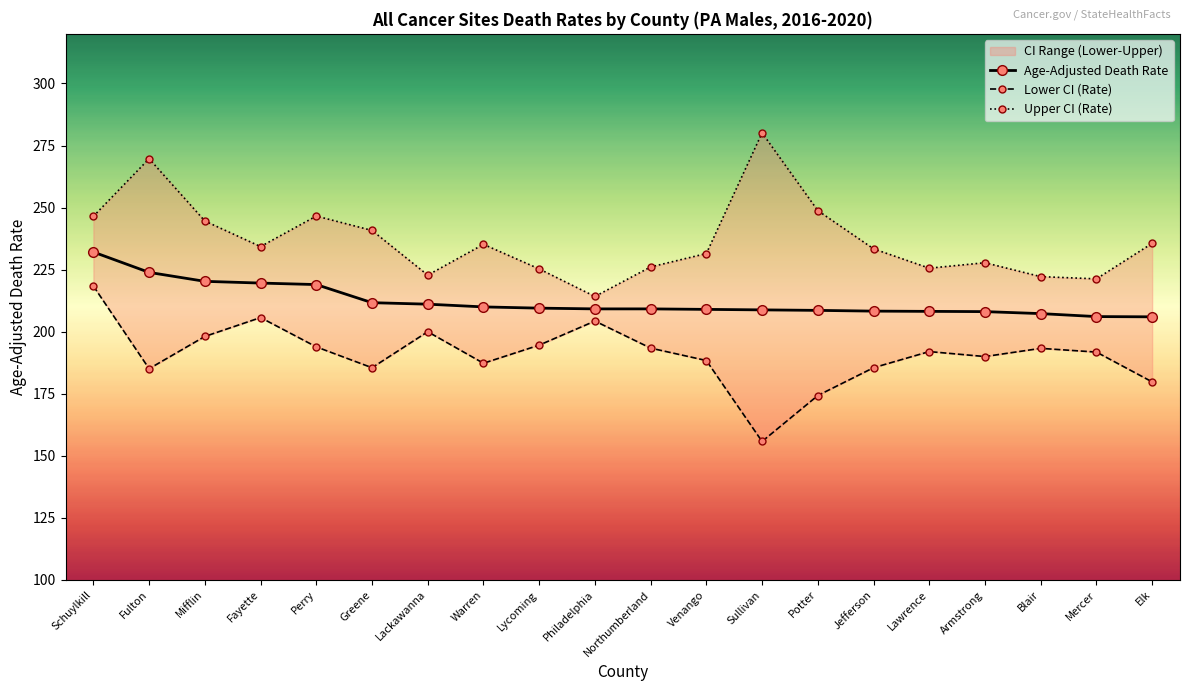

List the series in order of their peak value, lowest first.

Lower CI (Rate), Age-Adjusted Death Rate, Upper CI (Rate)